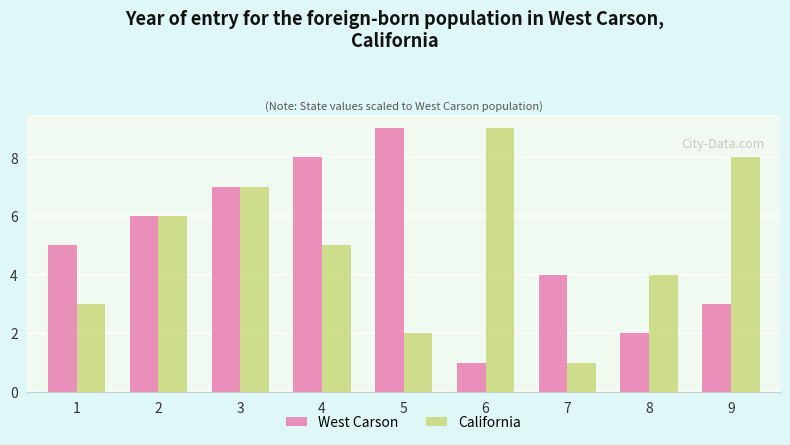

At how many categories does at least one series exceed 2?

9